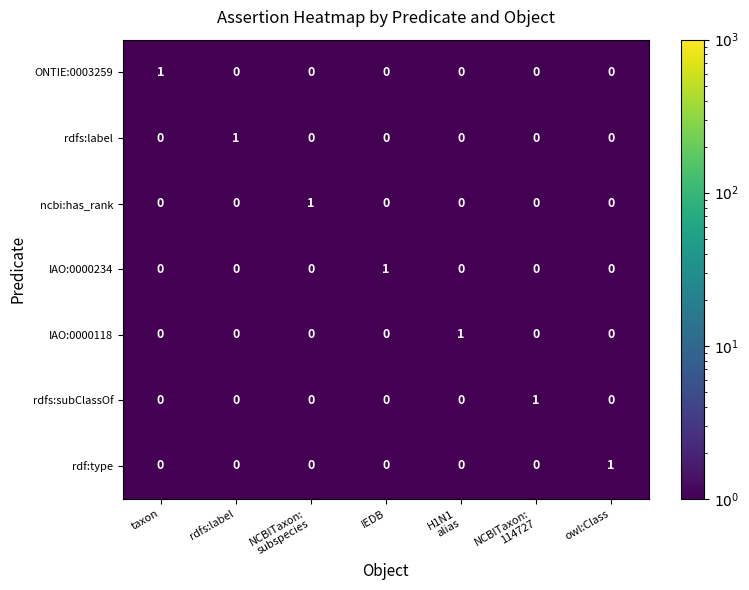

At how many categories does at least one series exceed 0?

7